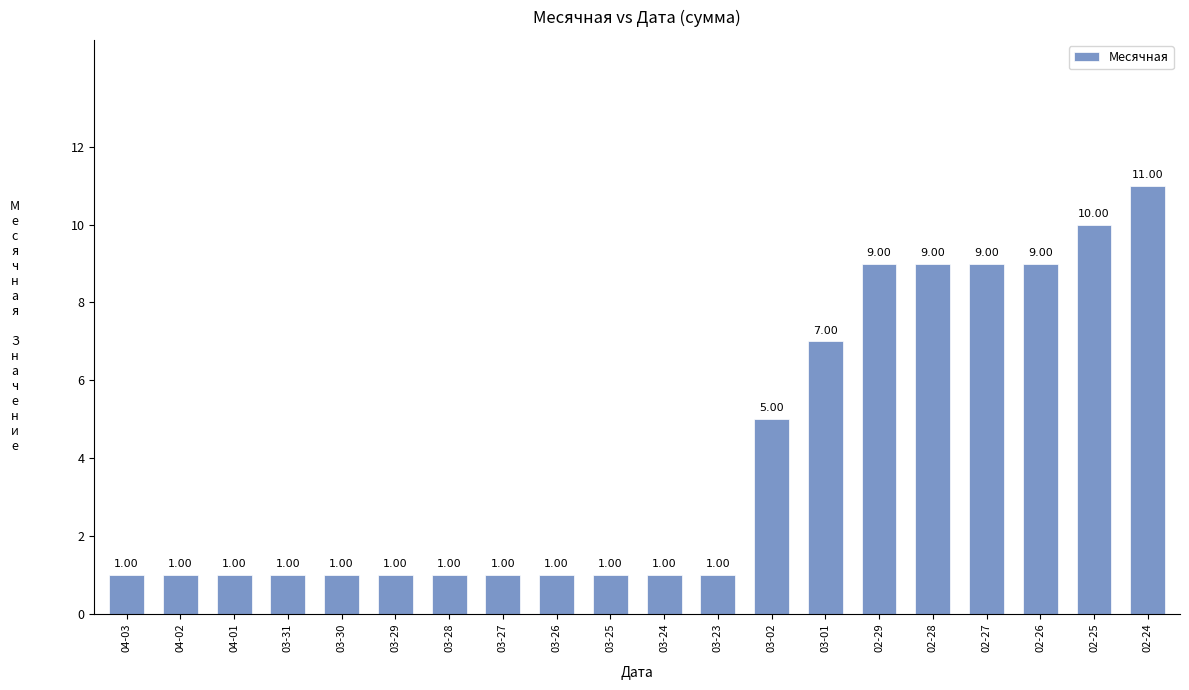

What position from the right is 02-25?

2